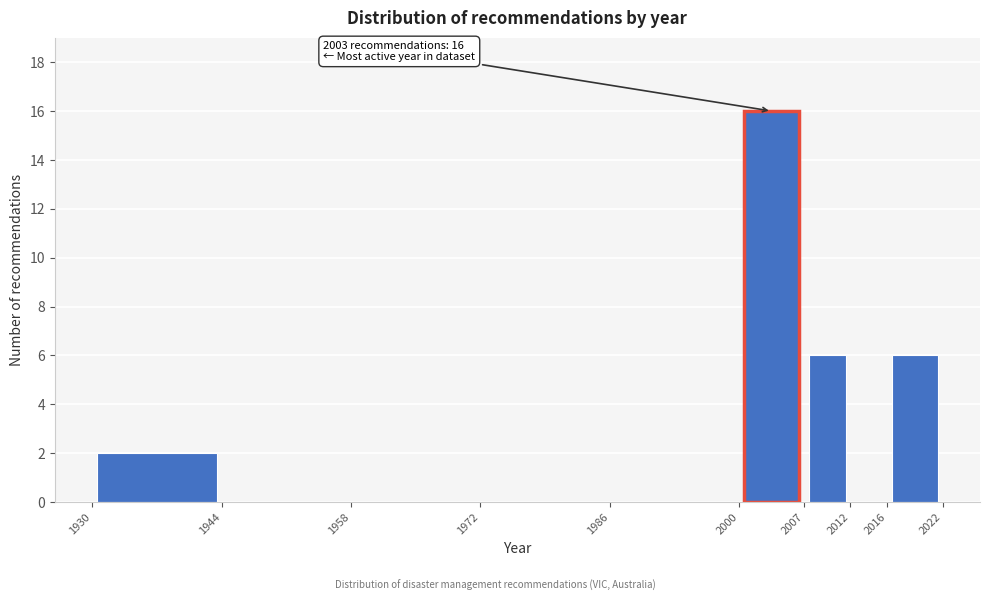

Which range on the x-axis has the tallest bar?

2000 to 2007